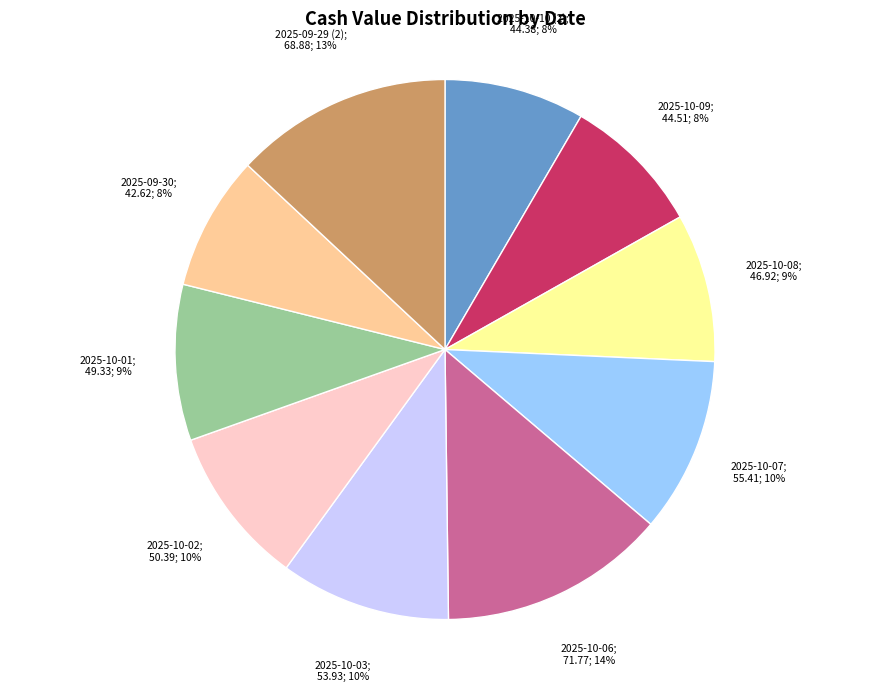

To the nearest percent, what is the average slice percentage?

10%